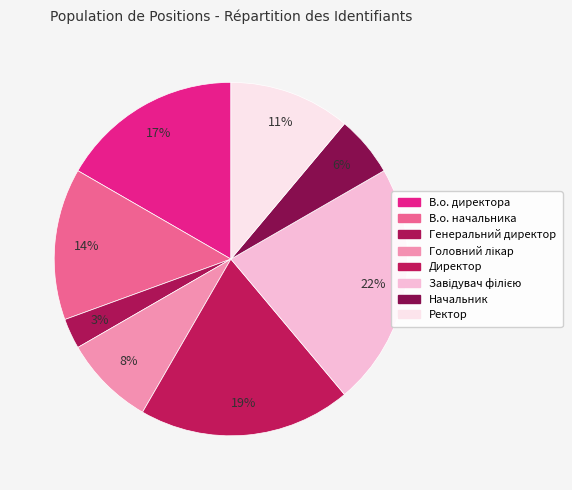

How many segments does this pie chart have?

8